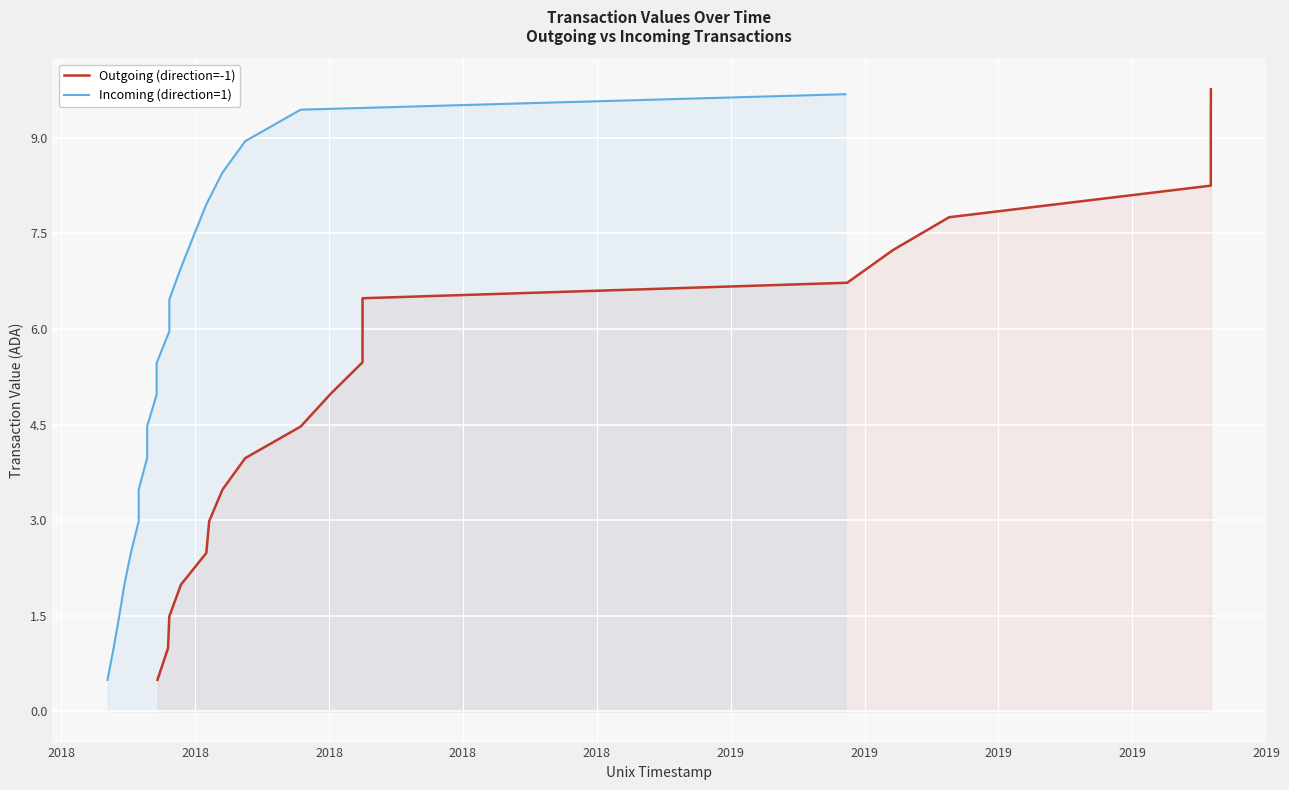

What is the maximum value shown in the chart?

9.8